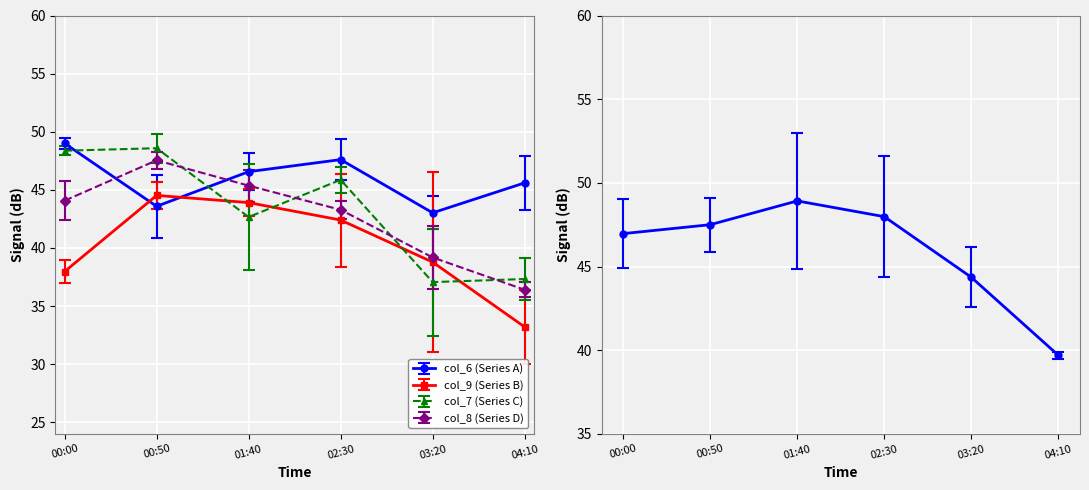

True or false: col_4 has more than 0 interior local peaks.

True